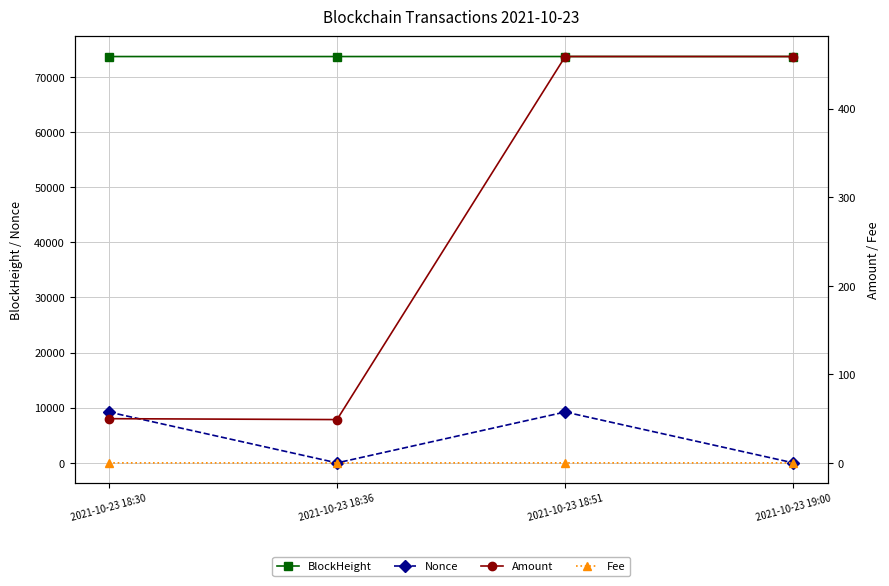

Which category has the lowest value across all series?

2021-10-23 18:36